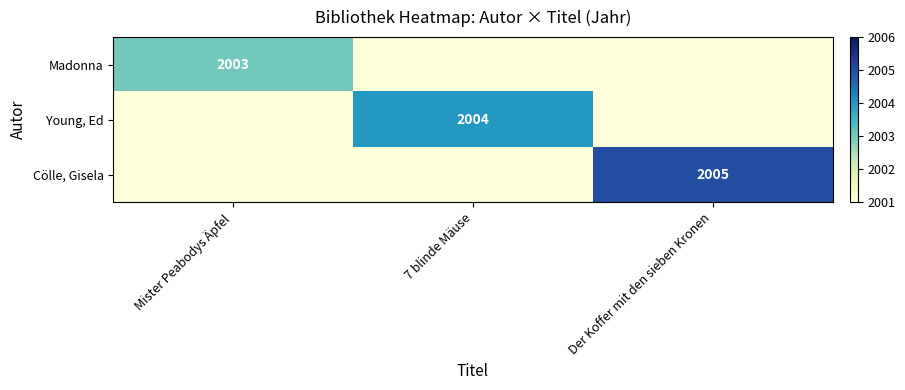

What is the smallest value displayed?

2001